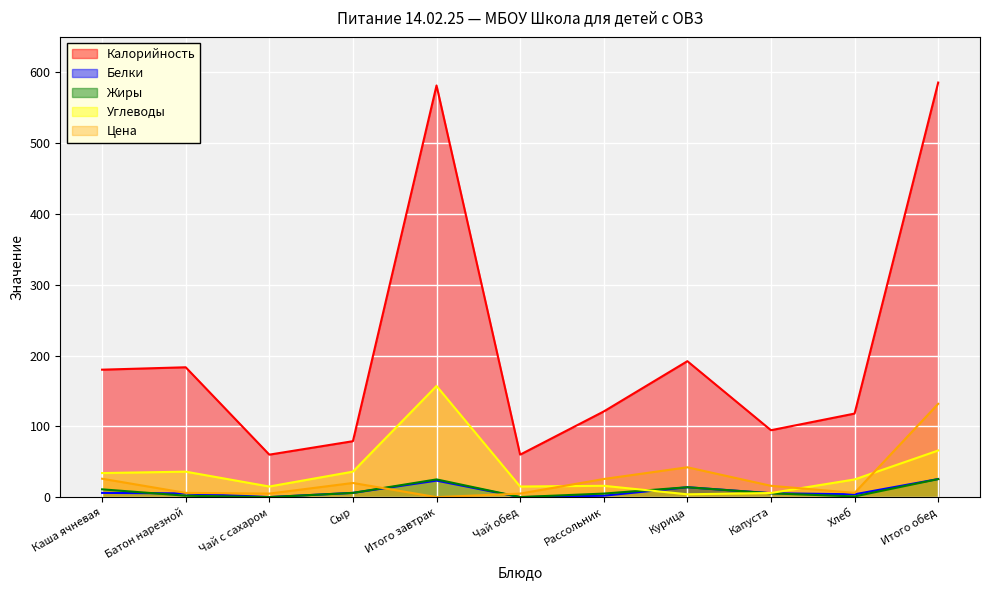

At which label does Жиры reach its peak?

Итого обед